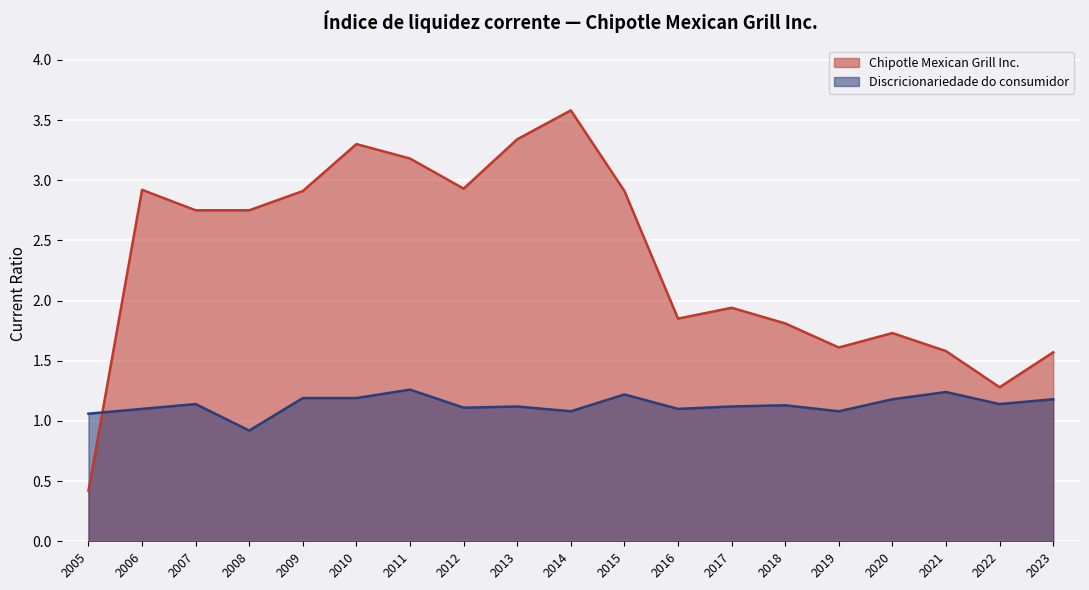

True or false: Discricionariedade do consumidor has a value of 0.7 at 2018.

False